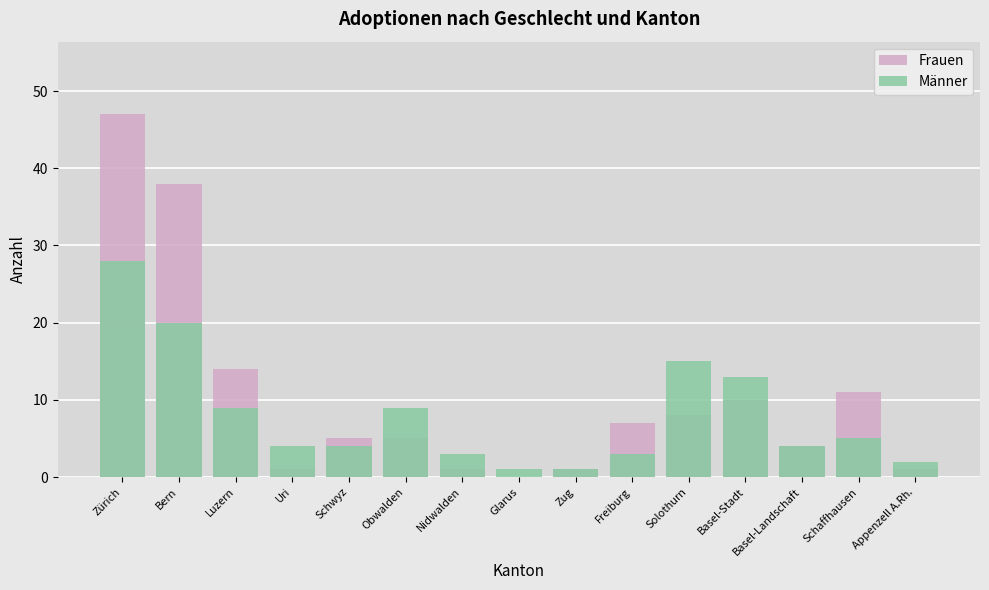

What value does the Frauen series have at Schaffhausen, to the nearest 10?

10